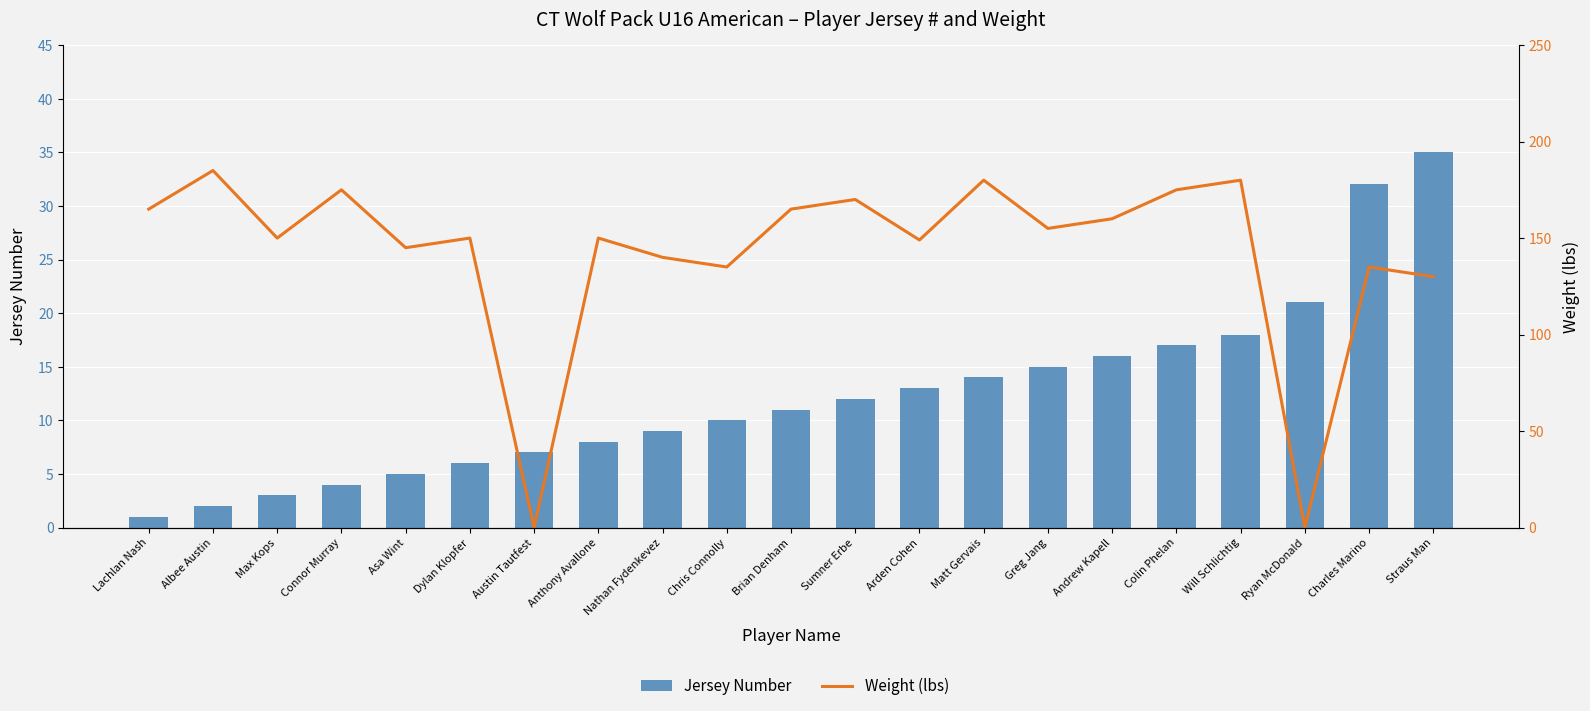

How many data points in Weight (lbs) are above 150?

10